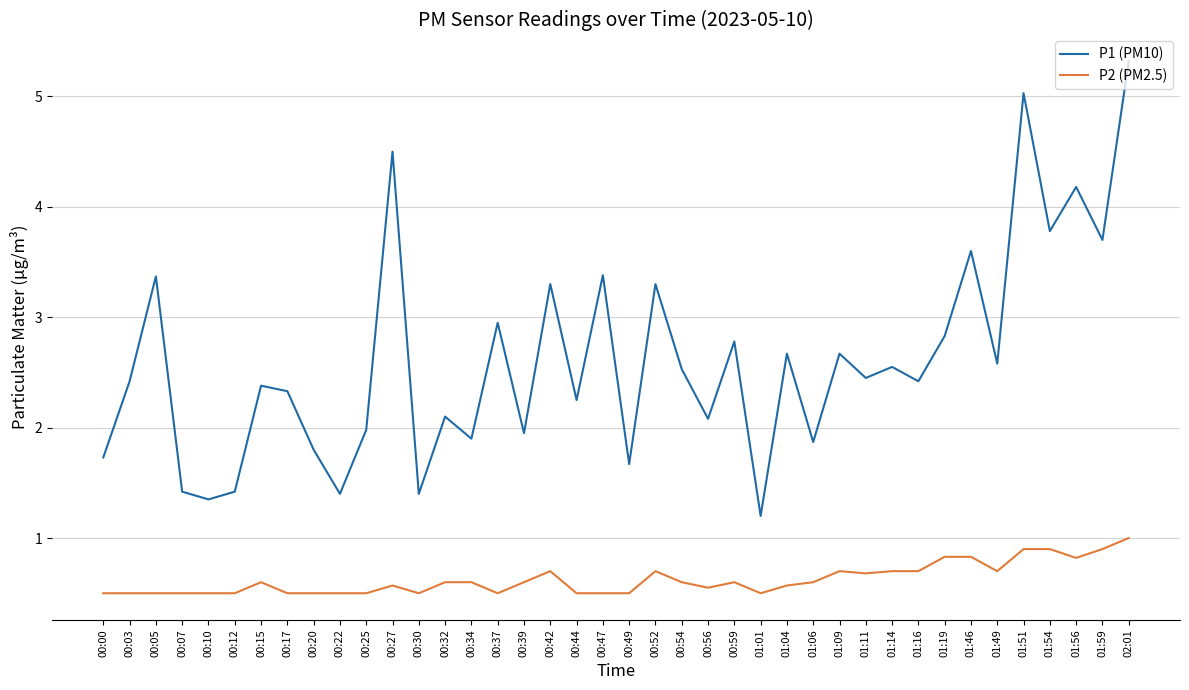

At which label is P1 (PM10) closest to 3?

00:37